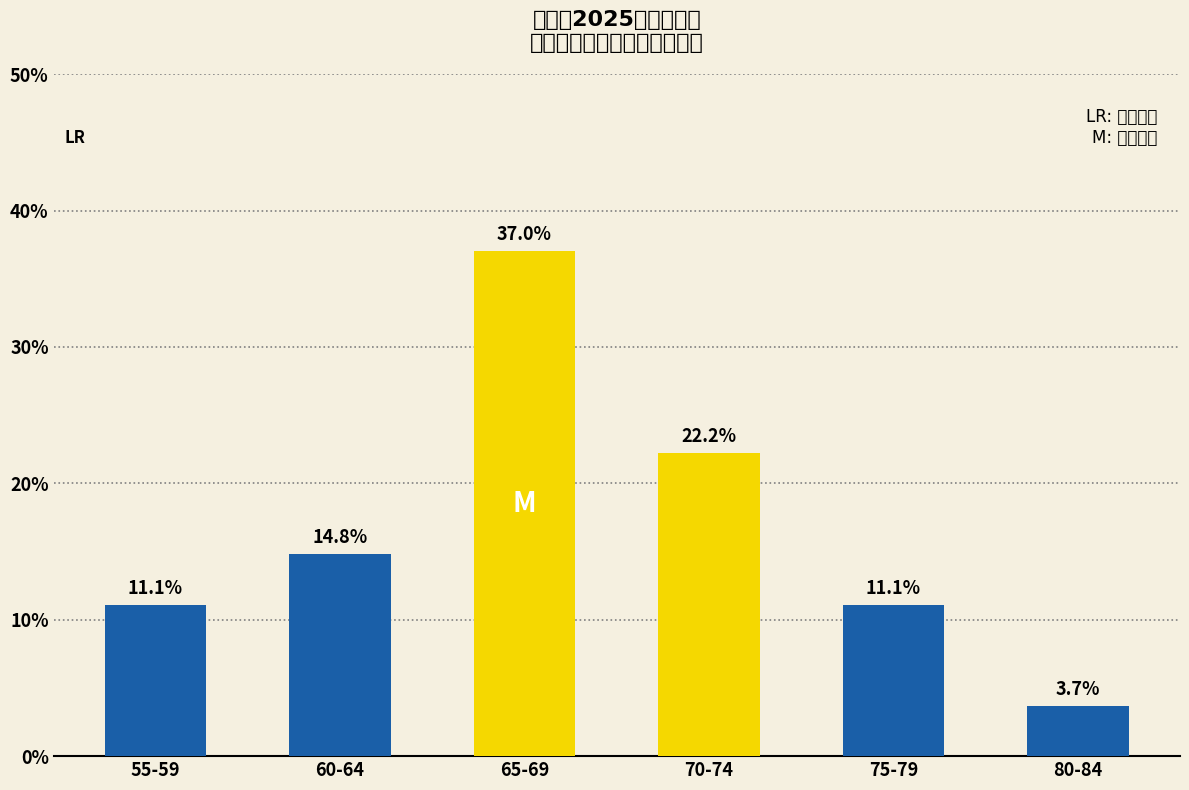

Reading right to left, transcribe all the data shown in this chart.

80-84=3.7	75-79=11.1	70-74=22.2	65-69=37.0	60-64=14.8	55-59=11.1